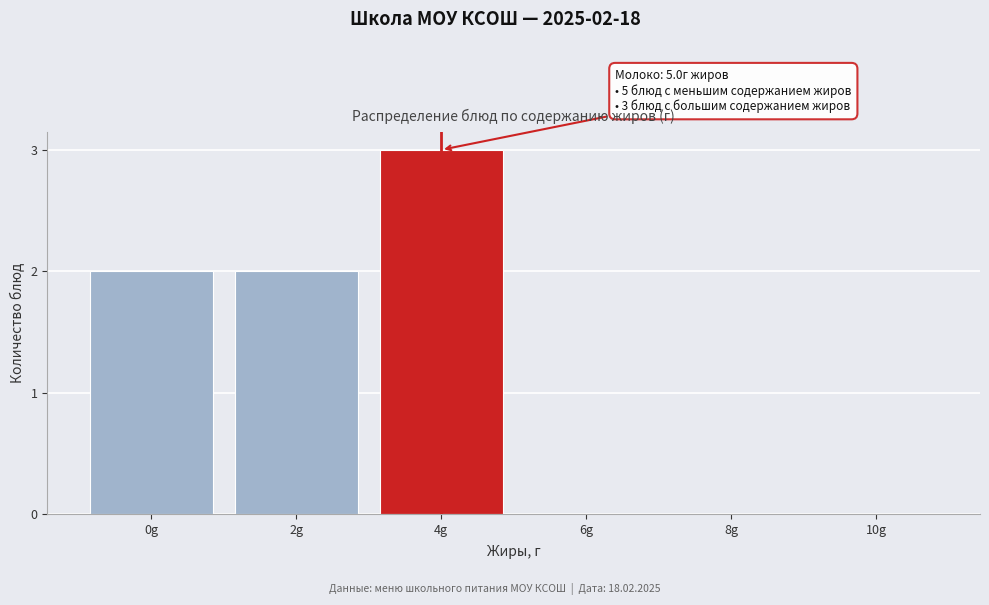

Reading right to left, transcribe all the data shown in this chart.

10g=0	8g=0	6g=0	4g=3	2g=2	0g=2